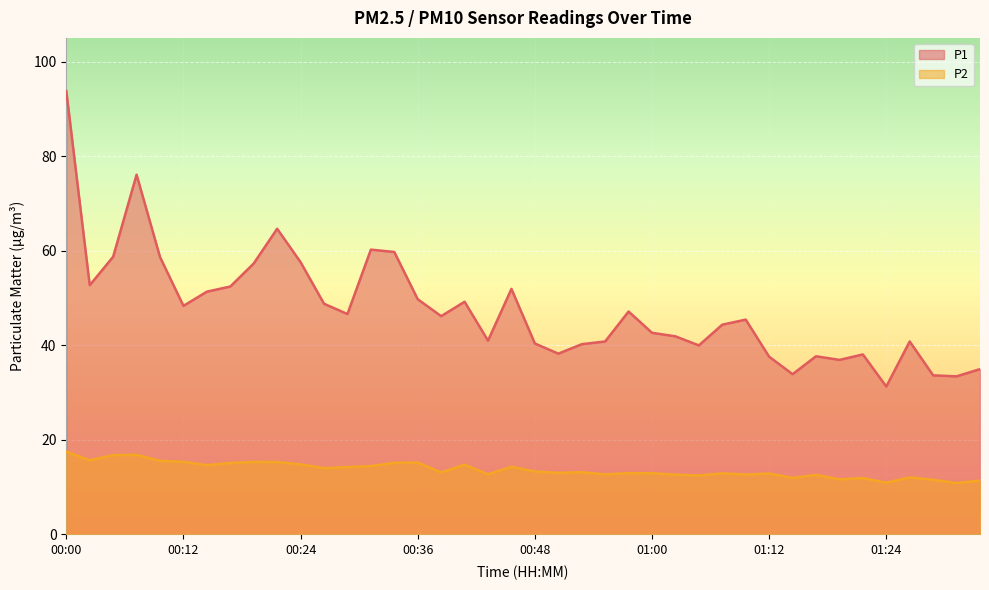

What position from the left is 01:31?

39